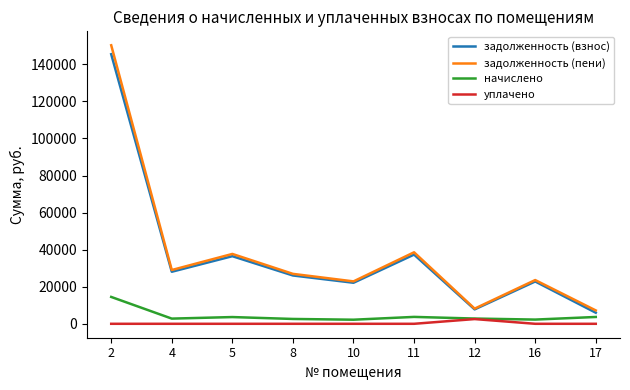

True or false: уплачено has a value of 0.0 at 4.

True